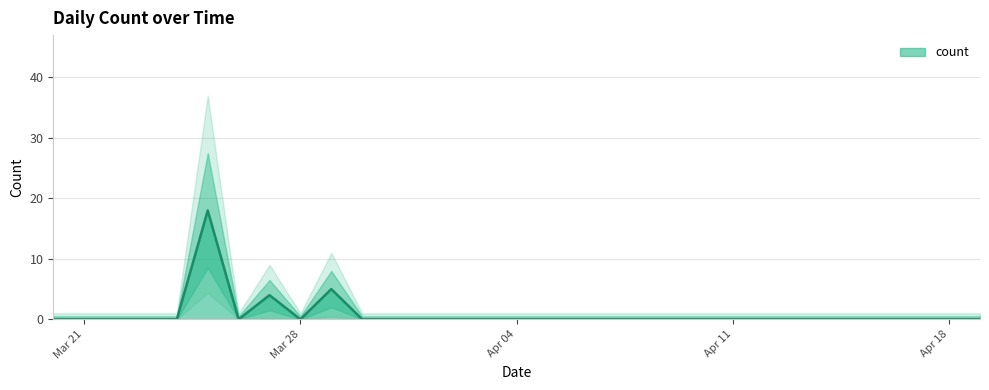

Reading right to left, list all the values displayed in this chart.

0	0	0	0	0	0	0	0	0	0	0	0	0	0	0	0	0	0	0	0	0	5	0	4	0	18	0	0	0	0	0